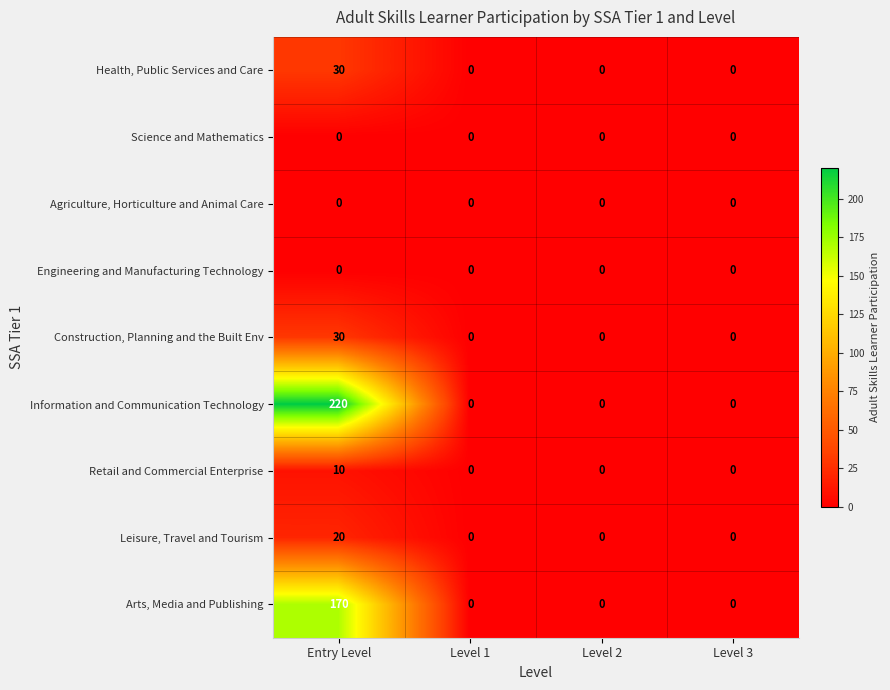

What is the average value of the Health, Public Services and Care series?

8